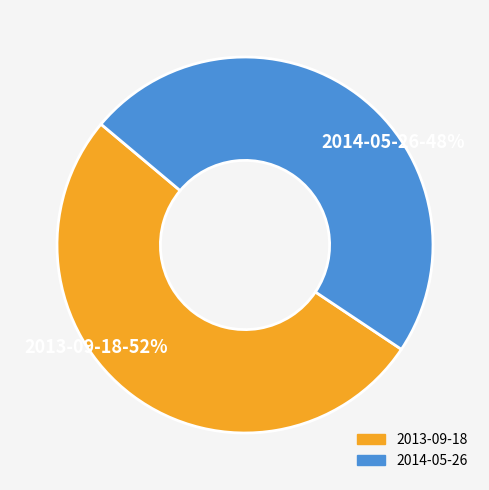

Is it true that 2014-05-26 is 48% of the pie?

True